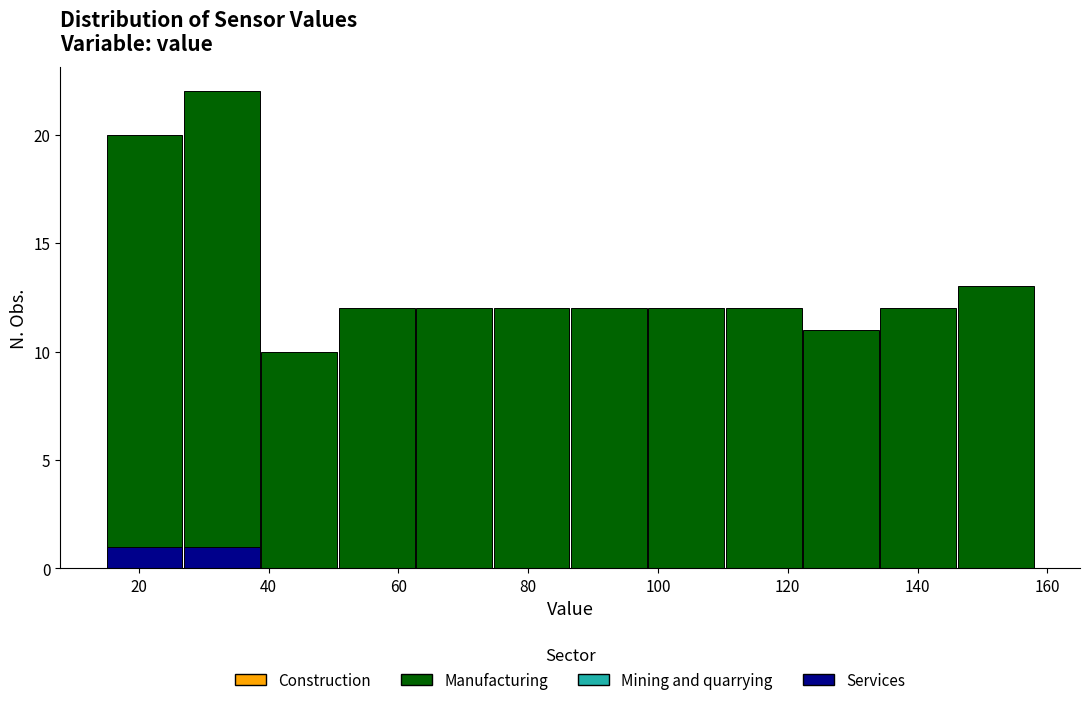

Reading left to right, transcribe this chart: for each stacked bar, give the range it covers on the x-axis and its total height. Neither the bar edges nor the heights are printed on the chart, so give them approximately, as read against the axes.

14 to 26: 20
26 to 38: 22
38 to 50: 10
50 to 62: 12
62 to 74: 12
74 to 86: 12
86 to 98: 12
98 to 110: 12
110 to 122: 12
122 to 134: 11
134 to 146: 12
146 to 158: 13